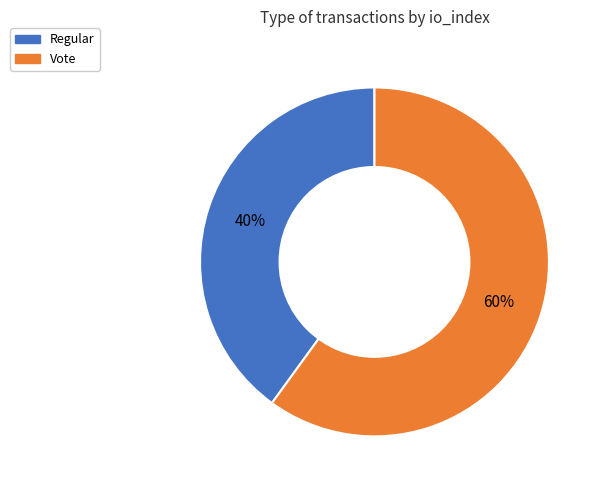

How many slices are in this pie chart?

2